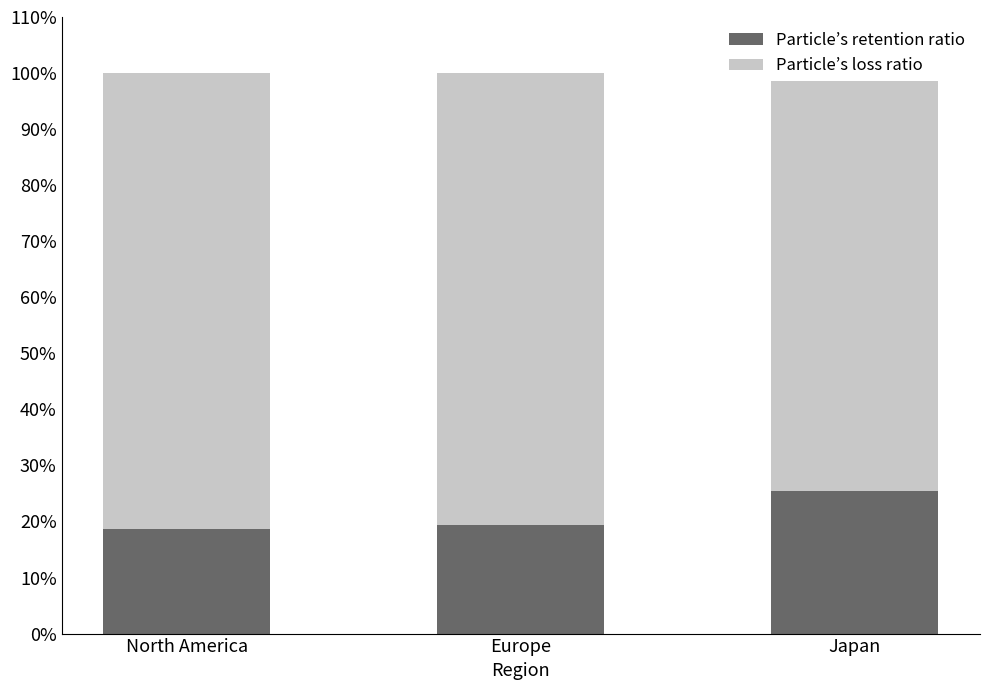

What is the value of the Particle’s loss ratio bar at the 3rd from the left?

74.6